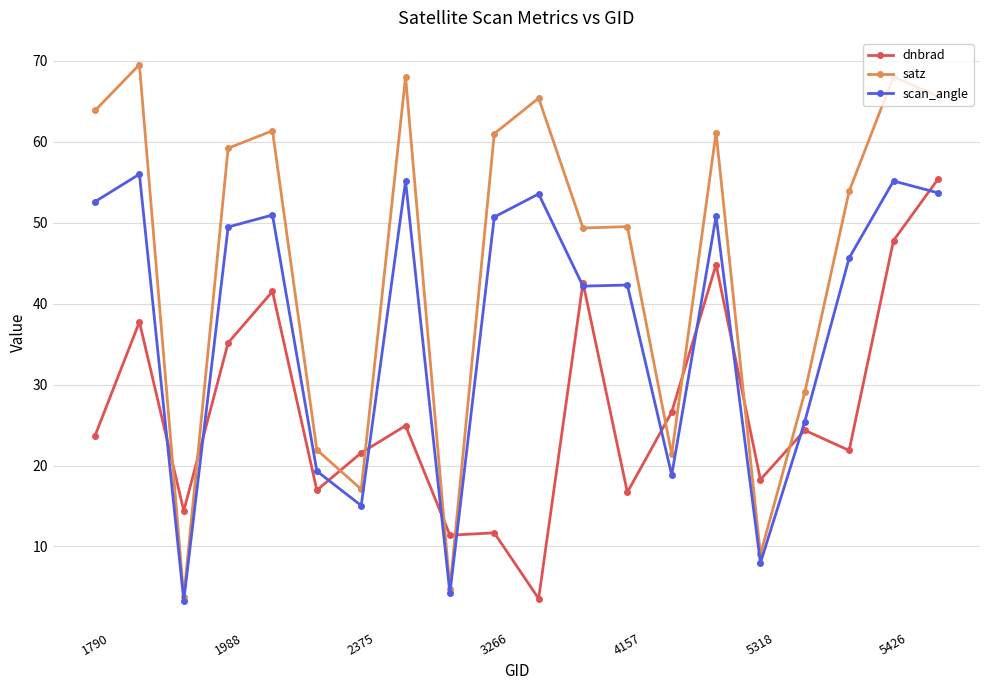

What is the value of the scan_angle point at the 19th from the left?

55.2